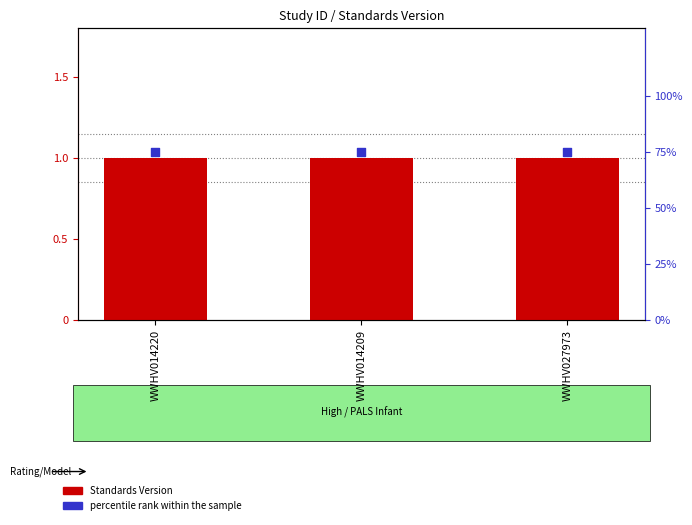

Which series has the widest spread of Y values?

Standards Version